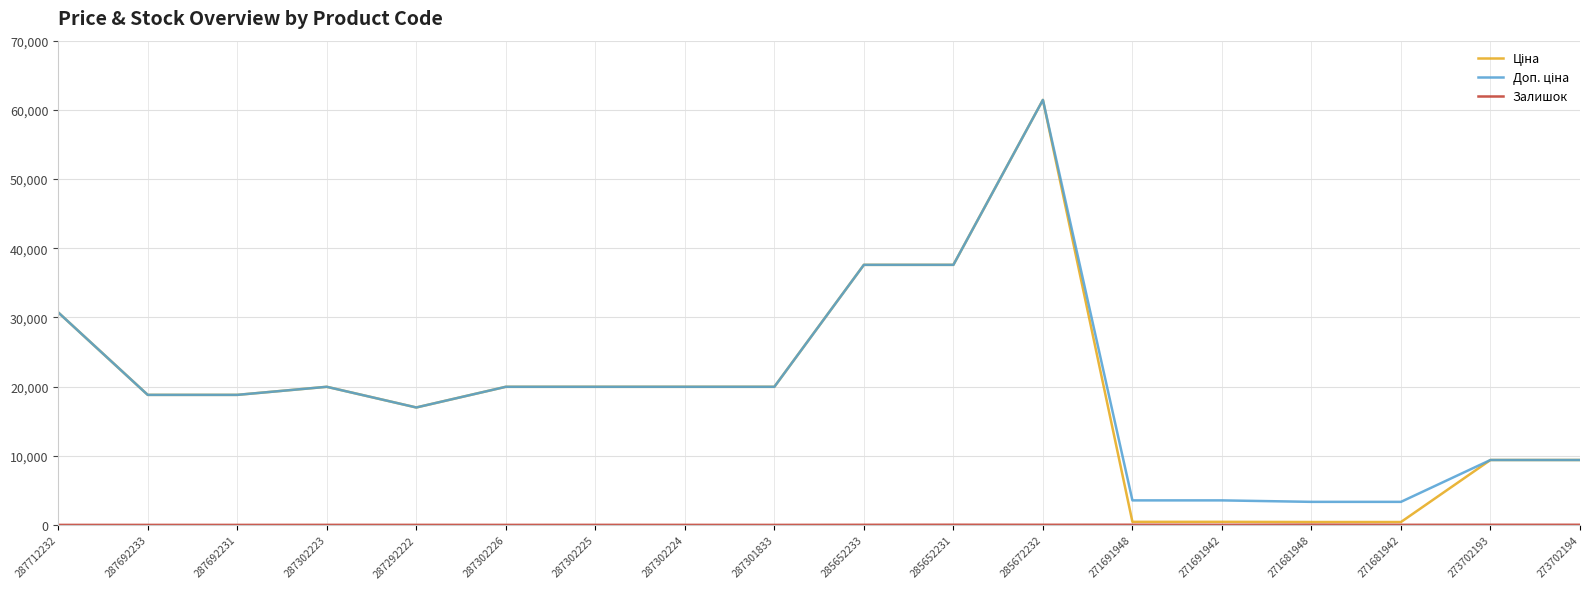

At which category is the sum across all series the highest?

285672232